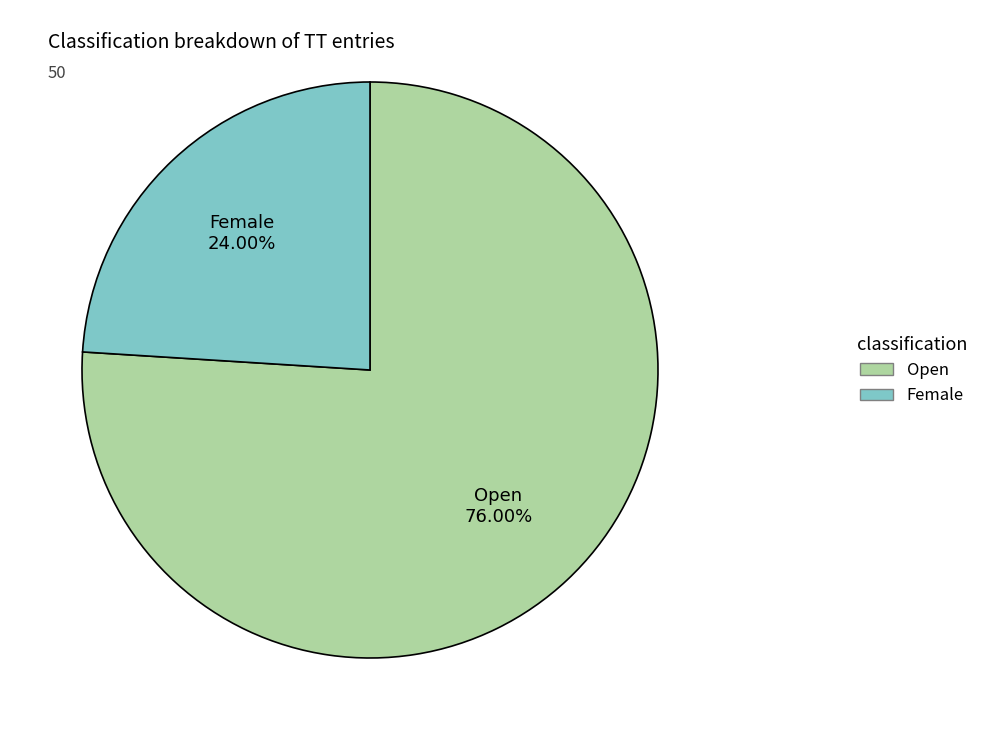

What is the smallest slice in the pie chart?

Female